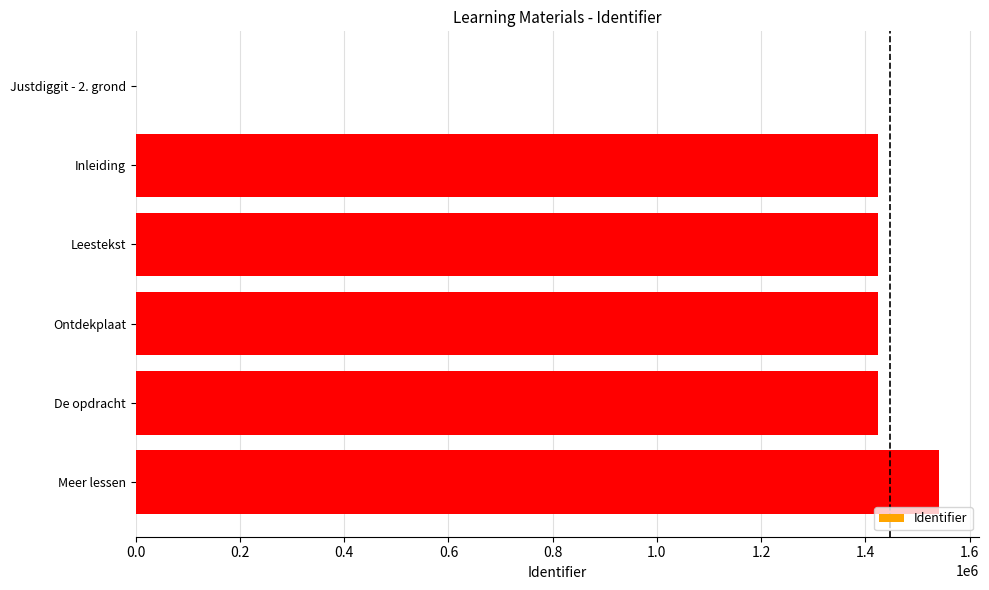

What is the sum of the values at Inleiding and De opdracht?

2849087